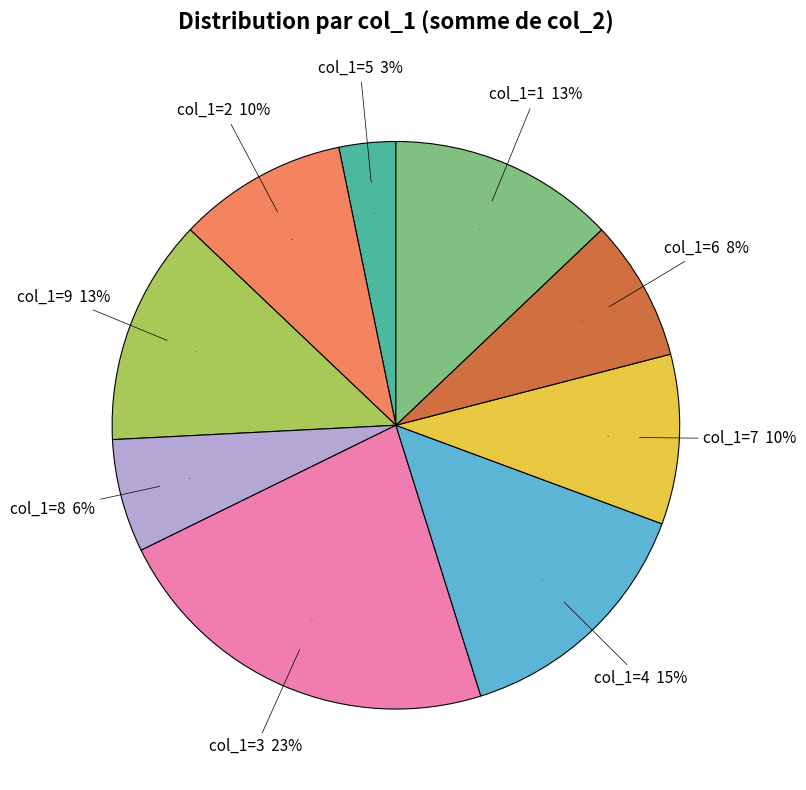

True or false: 4 accounts for 20% of the total.

False